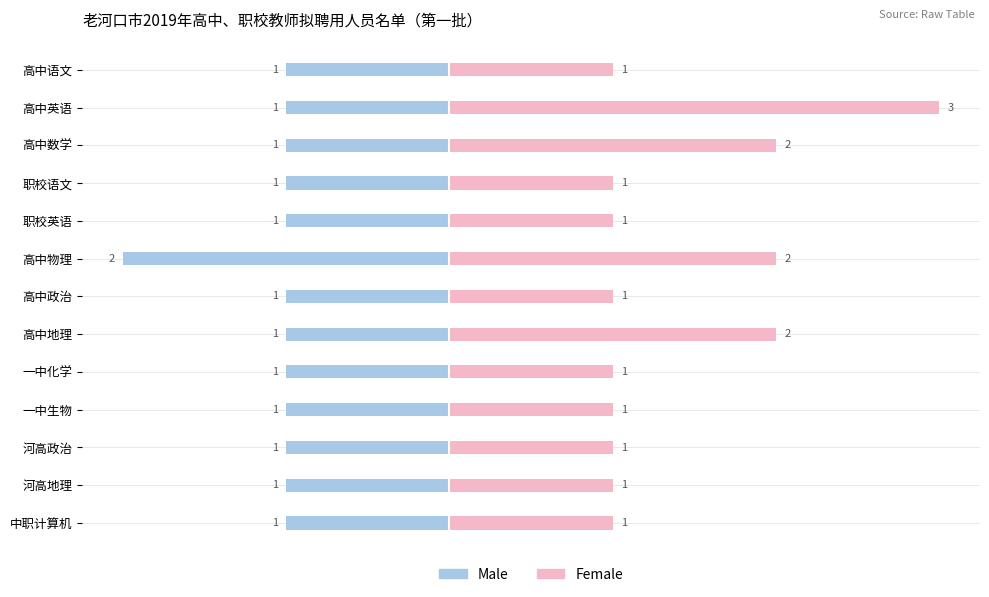

Does the chart contain stacked bars?

No